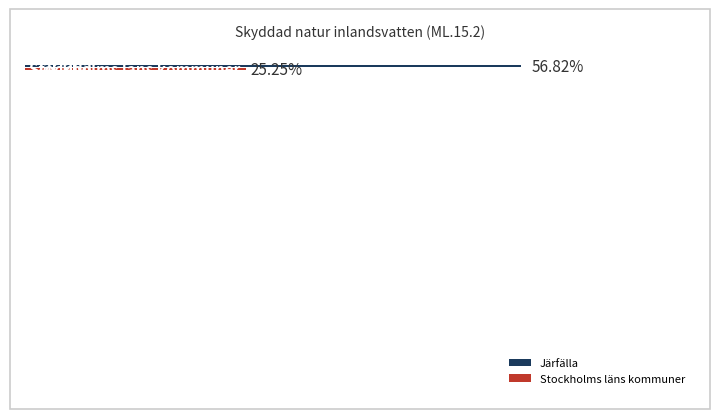

Are the bars horizontal?

Yes